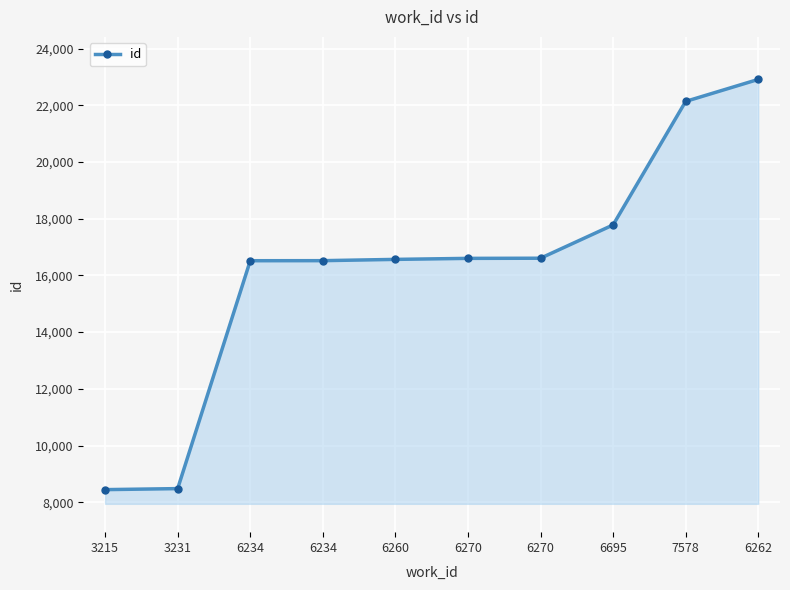

What is the minimum value shown in the chart?

8445